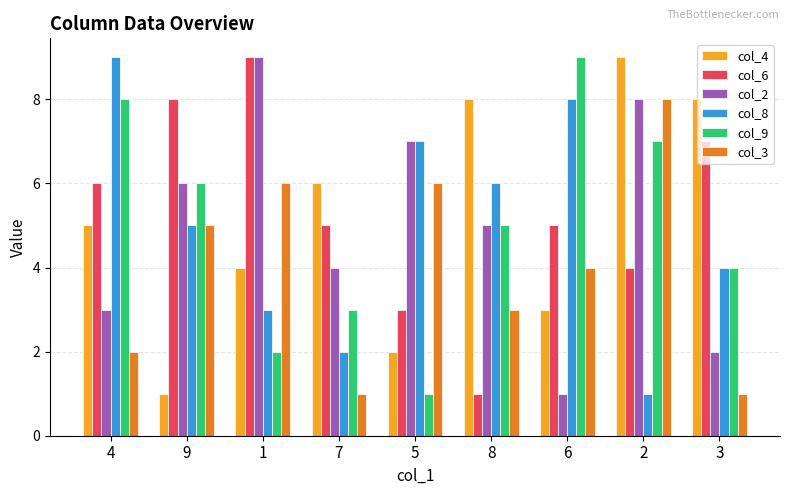

The col_9 series shows 5 at 2. True or false?

False